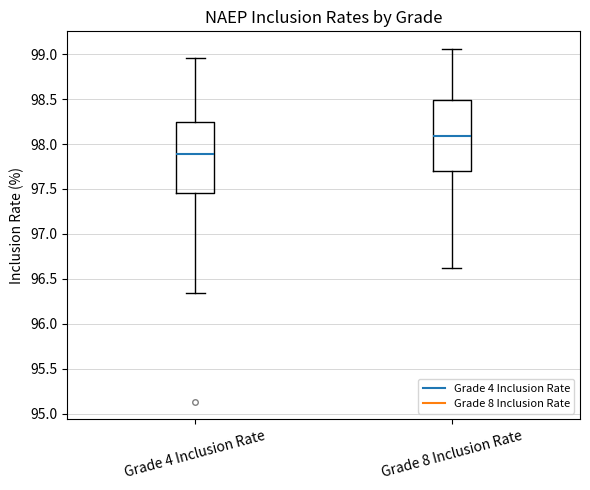

Which box's median line is the lowest?

Grade 4 Inclusion Rate